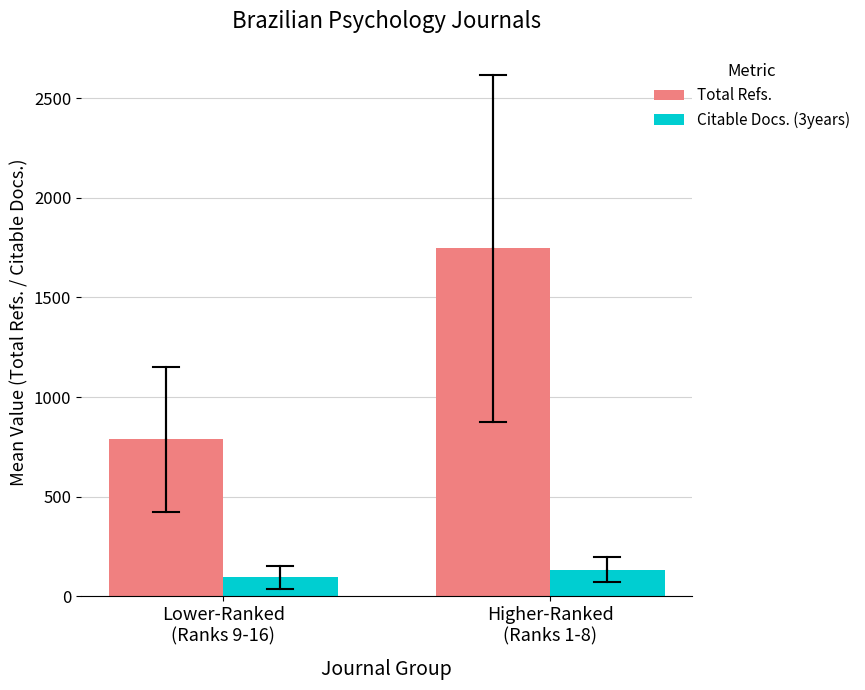

How many distinct data groups are displayed?

2